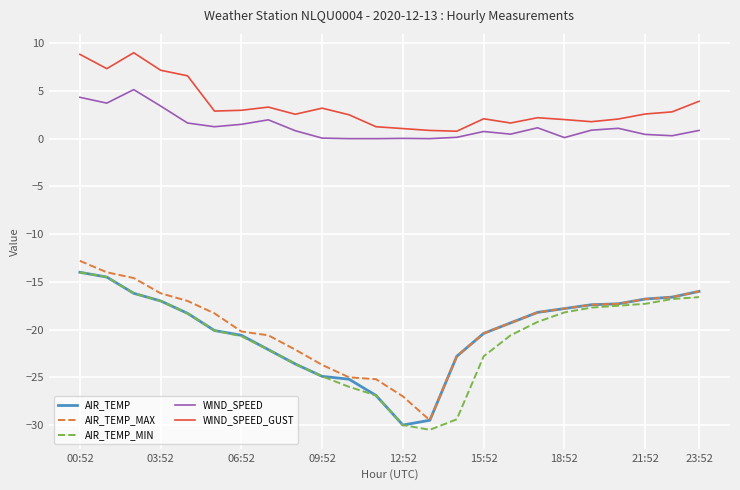

What is the lowest value of the AIR_TEMP_MIN series?

-30.5